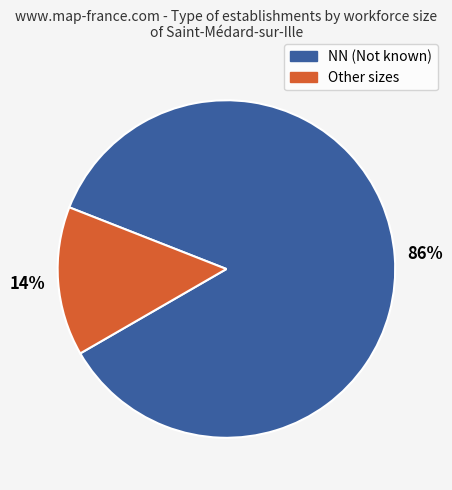

To the nearest percent, what is the average slice percentage?

50%